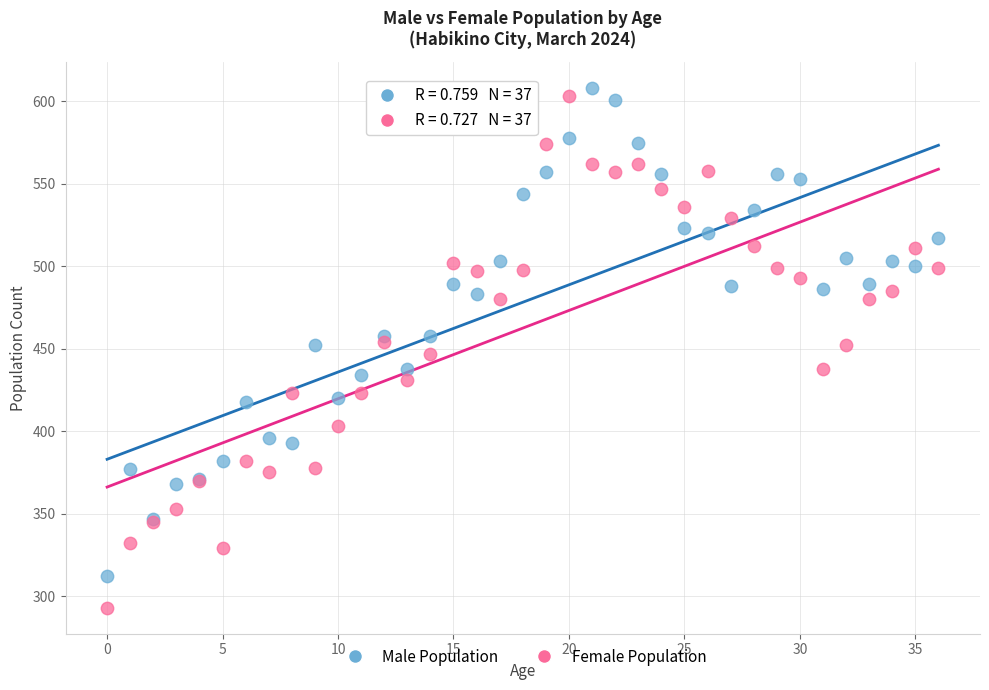

What are all the series names shown in the legend?

Male Population, Female Population